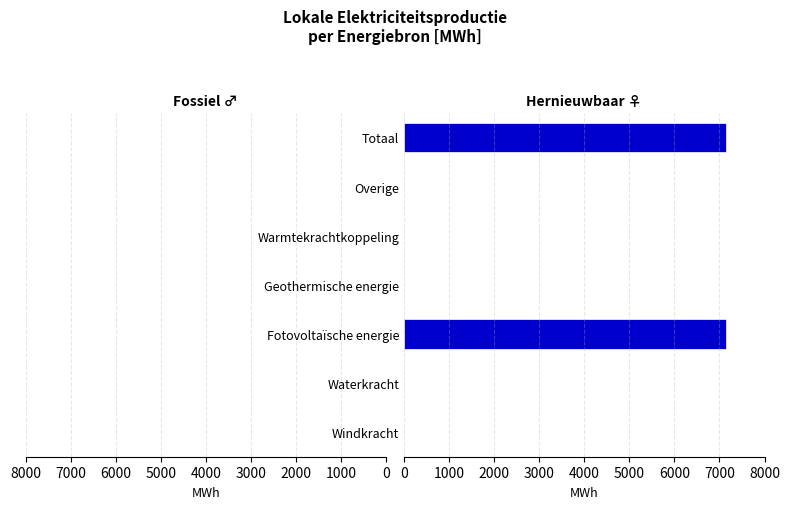

Reading bottom to top, extract all data points from this chart.

Windkracht=0.0	Waterkracht=0.0	Fotovoltaïsche energie=7155.4	Geothermische energie=0.0	Warmtekrachtkoppeling=0.0	Overige=0.0	Totaal=7155.4